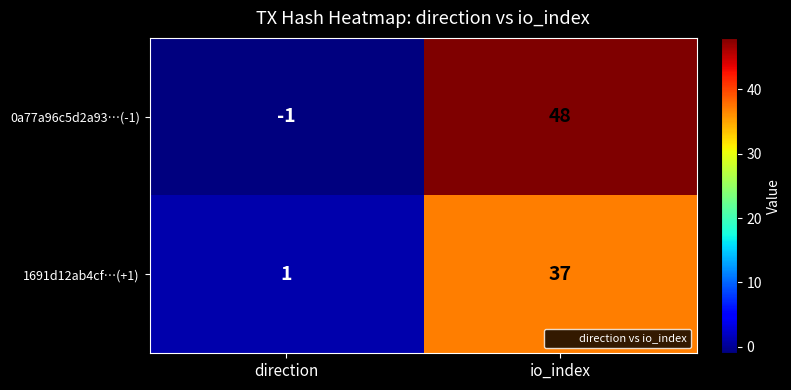

Count the number of data series in this chart.

2